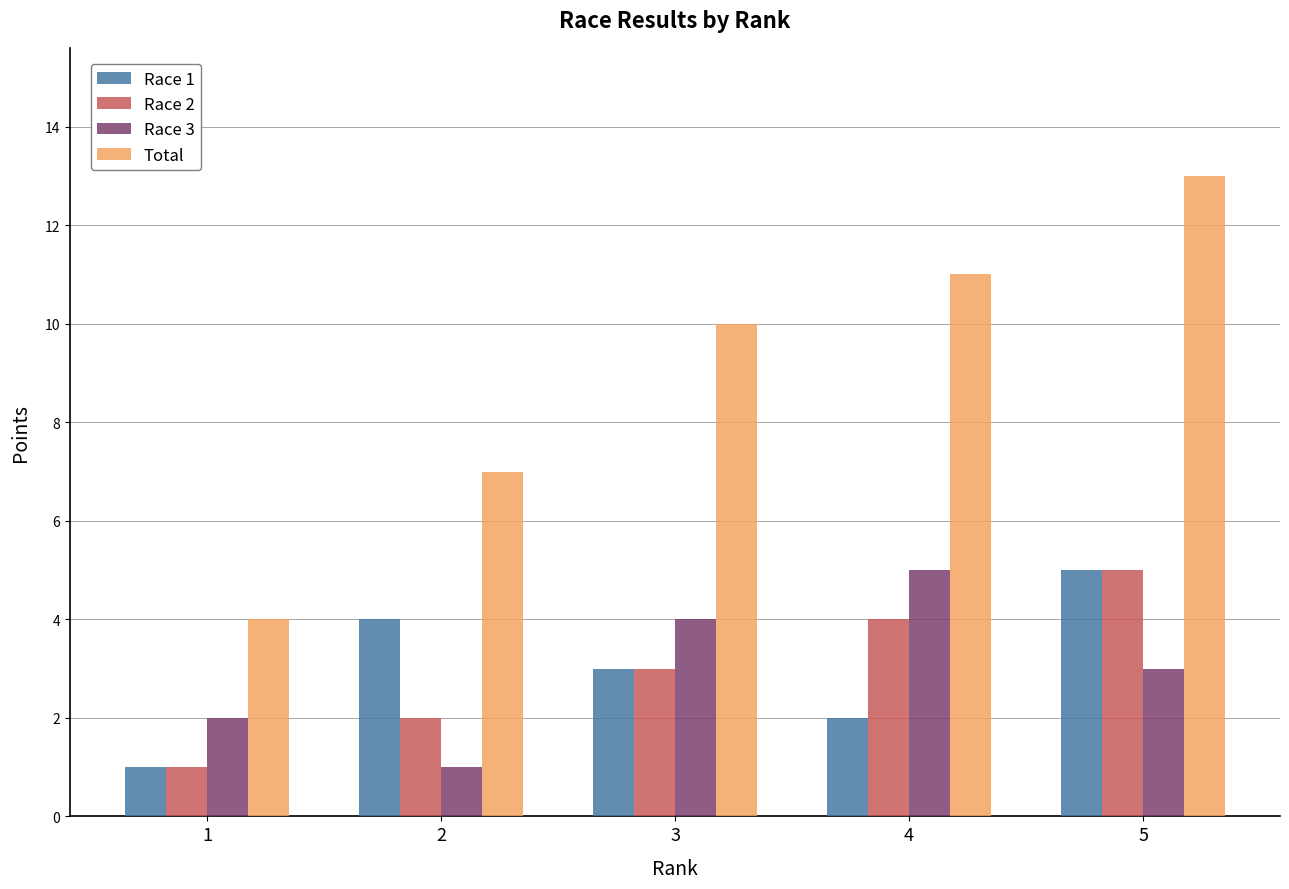

Does the chart contain any negative values?

No